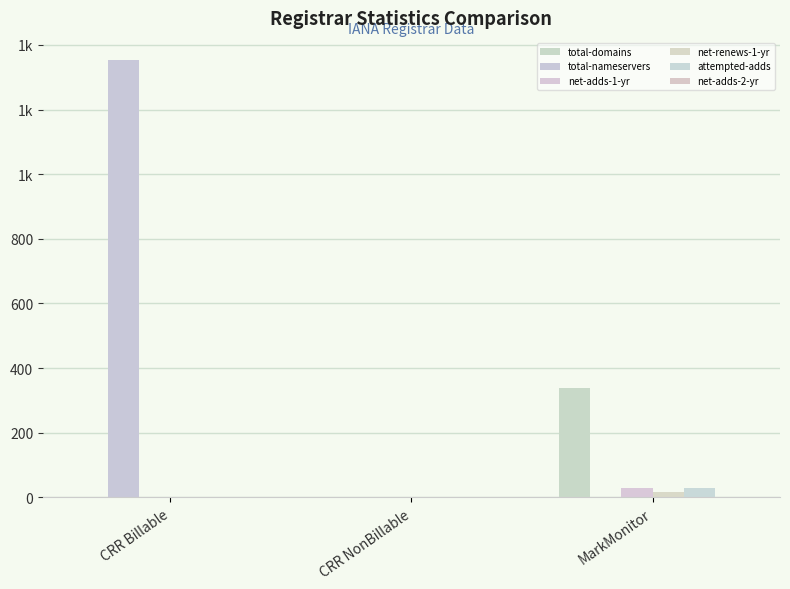

What is the spread (max minus min) of values at MarkMonitor?

340